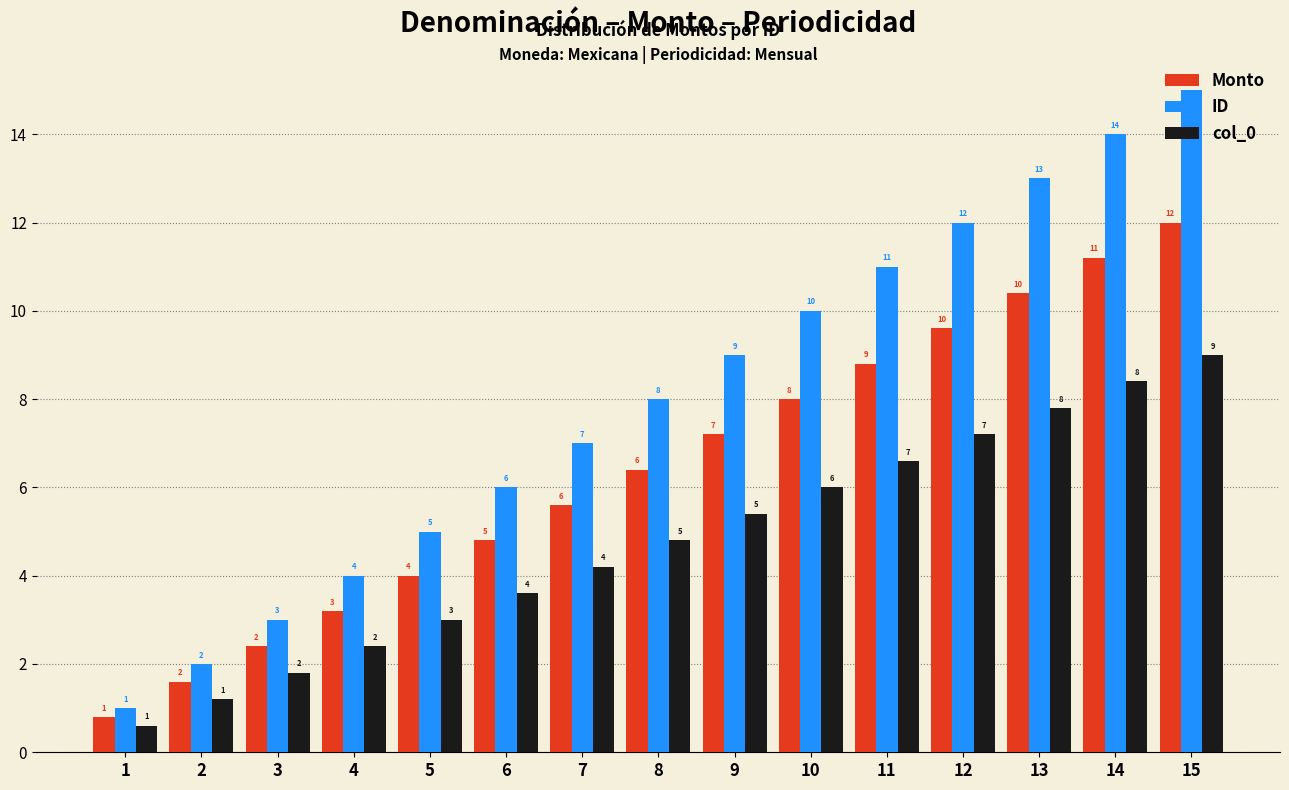

Does the chart contain any negative values?

No